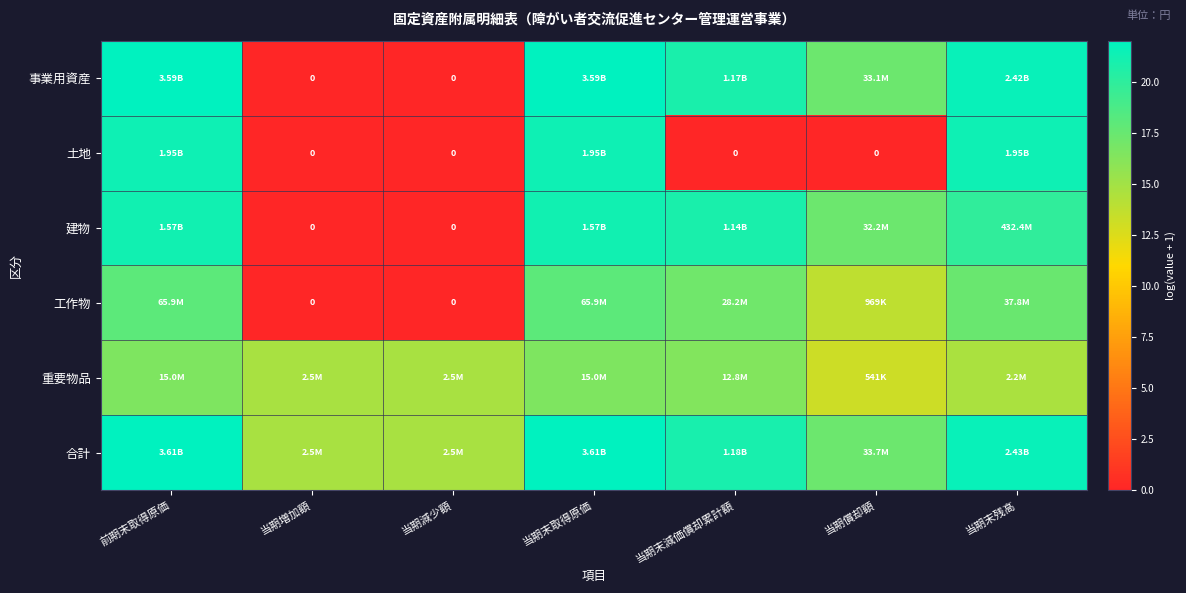

What is the average value of the 合計 series?

19.0